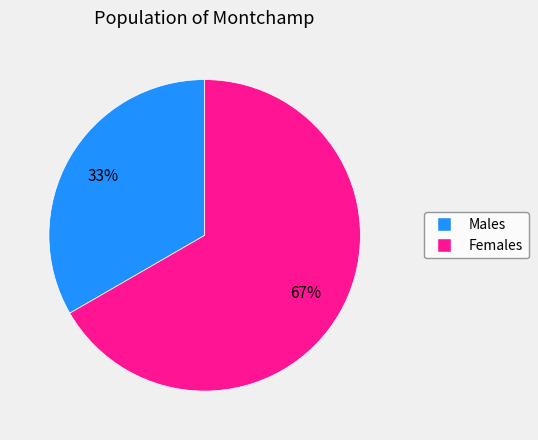

To the nearest percent, what is the average slice percentage?

50%